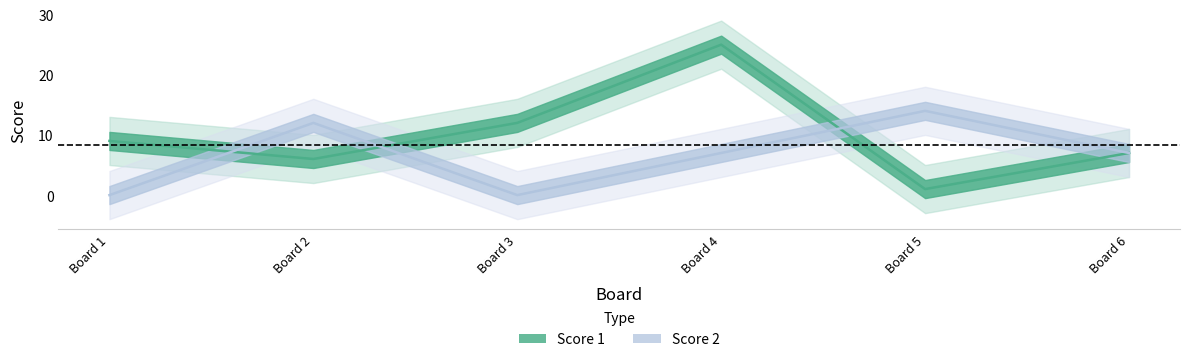

How many intersections are there between Score 2 and Score 1?

3